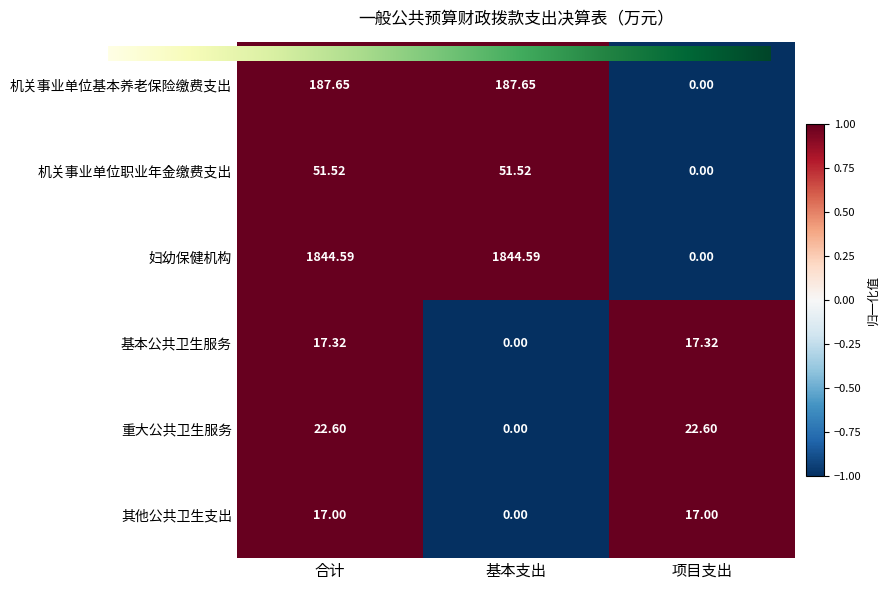

At 合计, list the series in order from largest to smallest.

妇幼保健机构, 机关事业单位基本养老保险缴费支出, 机关事业单位职业年金缴费支出, 重大公共卫生服务, 基本公共卫生服务, 其他公共卫生支出